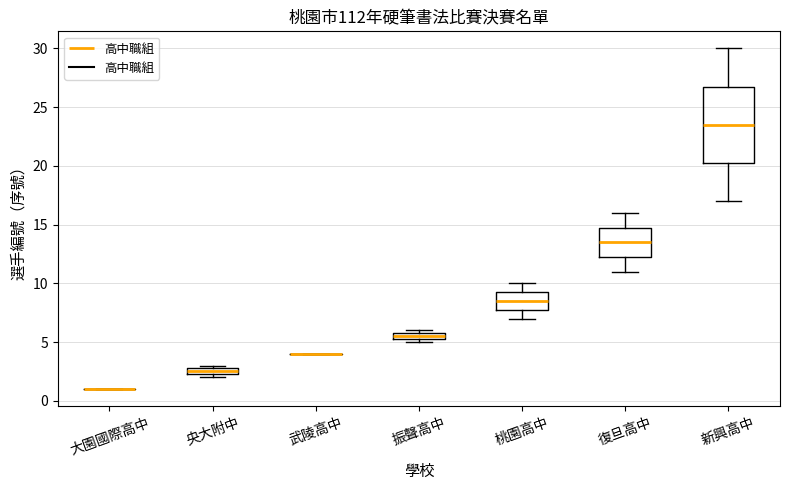

Where is the lower edge of the box for 復旦高中 on the y-axis? The values are not printed on the chart, so give them approximately, as read against the axis.

12.5